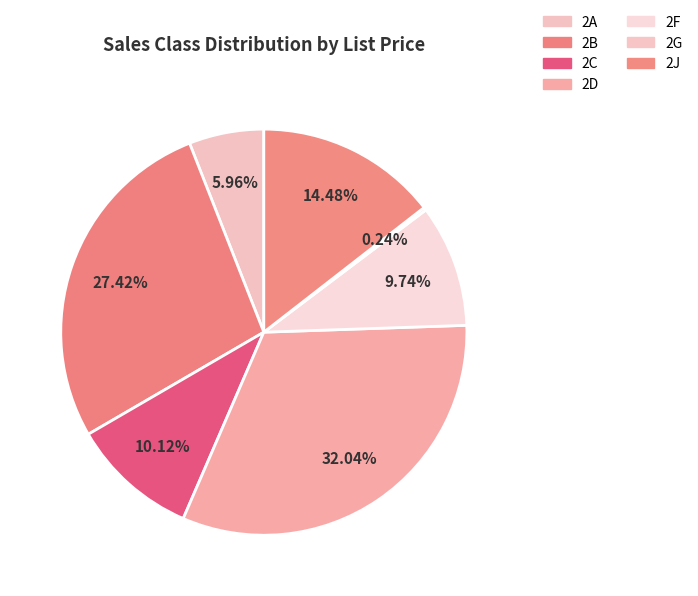

To the nearest percent, what is the difference between the 2A and 2B slice percentages?

21%